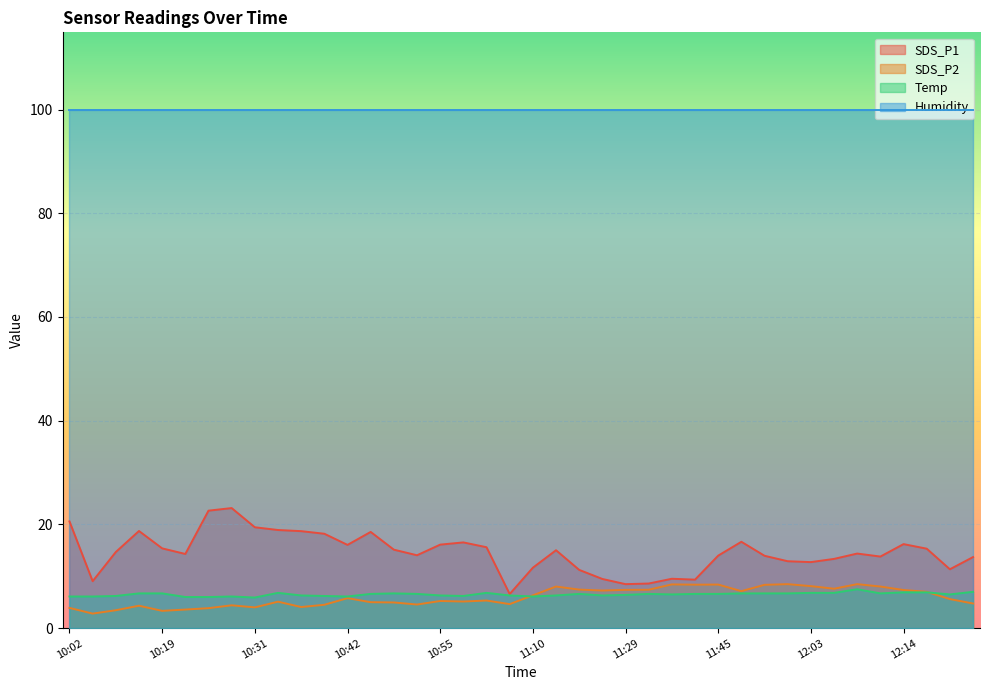

Where is the first local minimum for Temp?

10:31